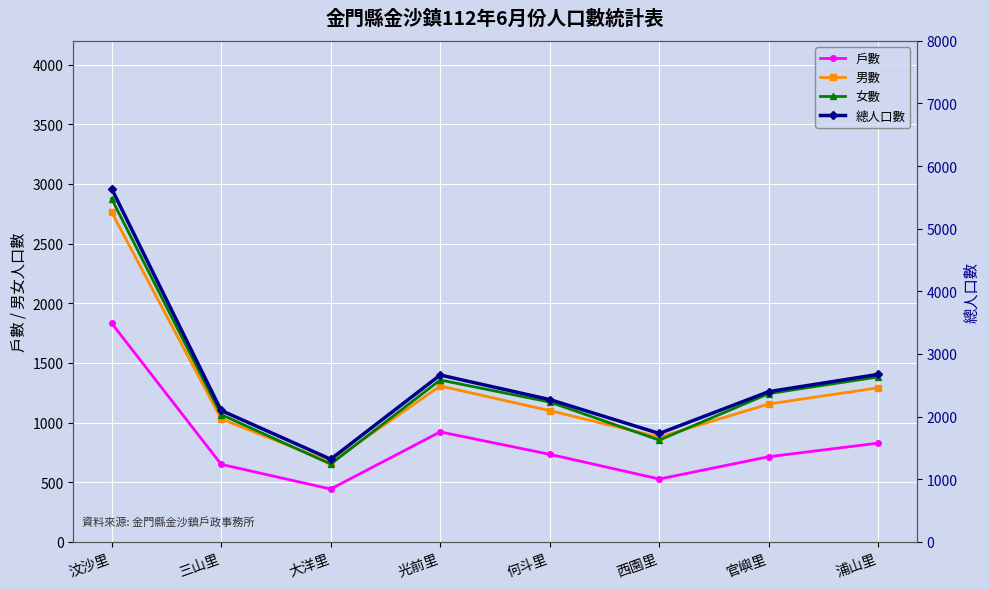

The value of 男數 at 大洋里 is 188. True or false?

False